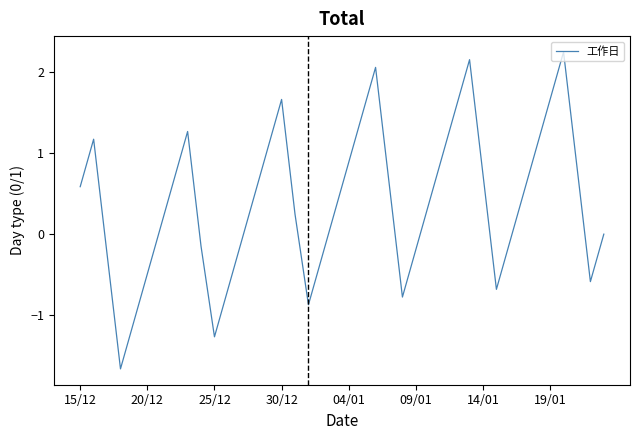

What is the smallest value displayed?

-1.7